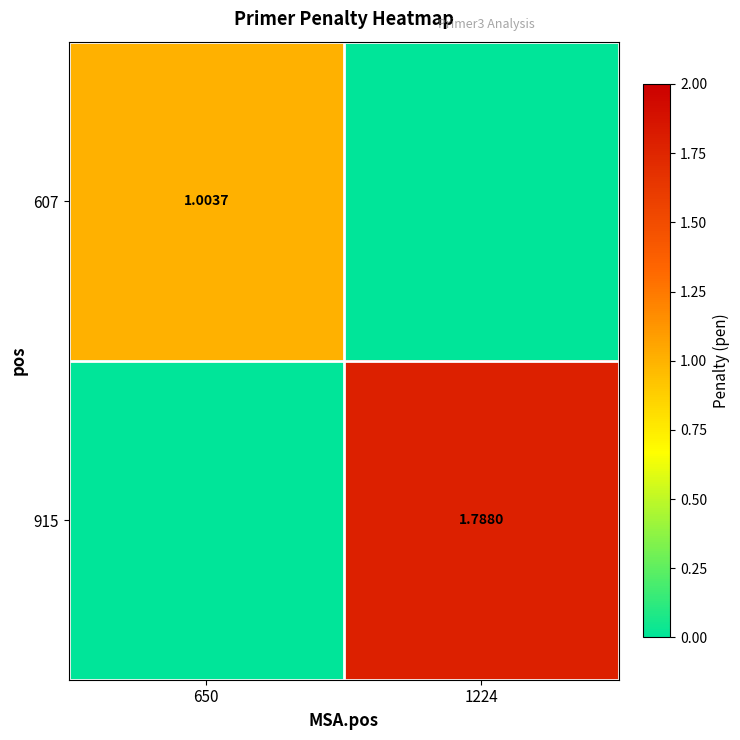

Count the 915 values in the range 0 to 1.

1